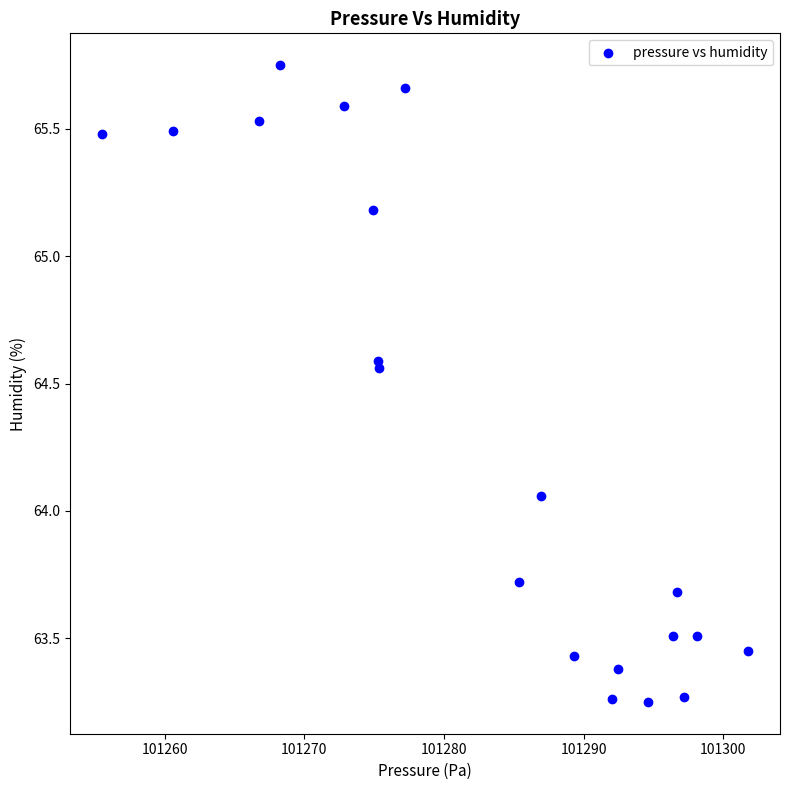

What is the range of Y values (max minus min)?

2.5